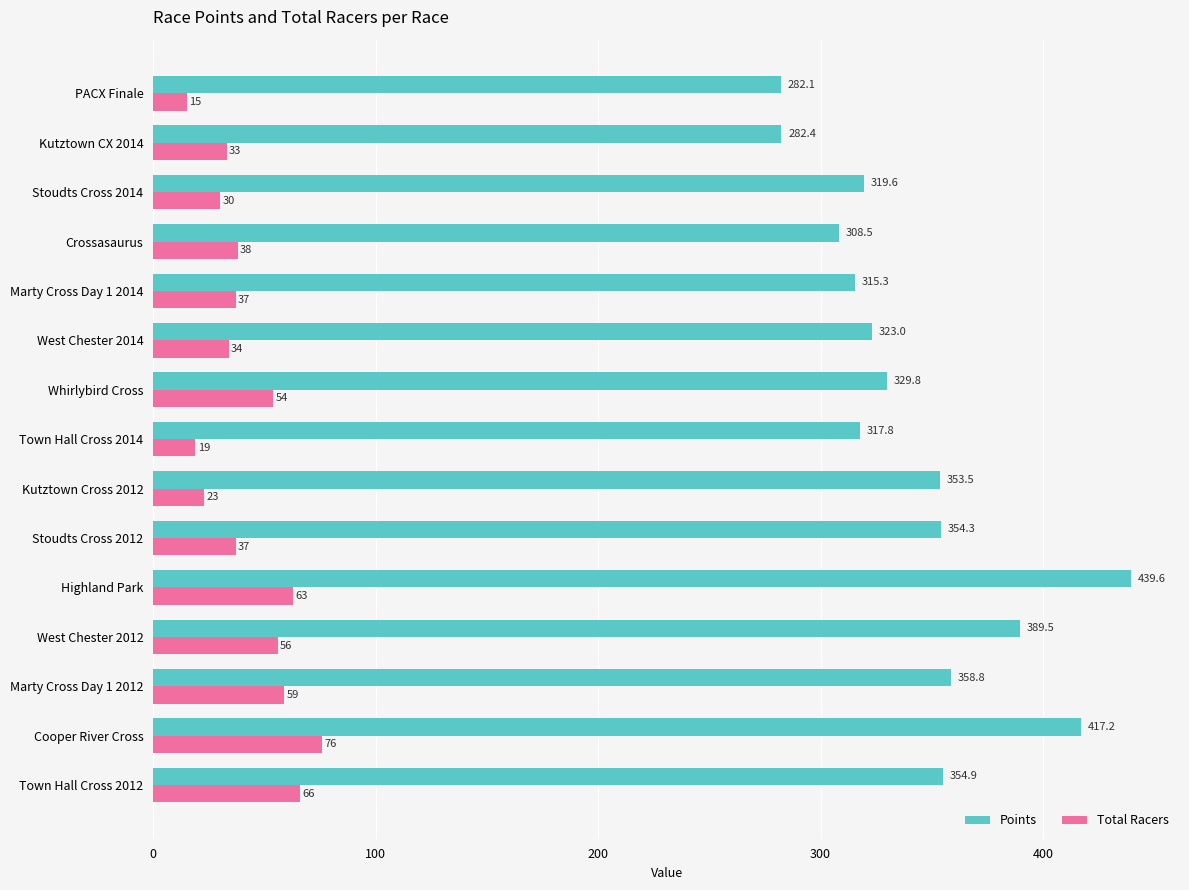

Rank the series by their average value, from lowest to highest.

Total Racers, Points